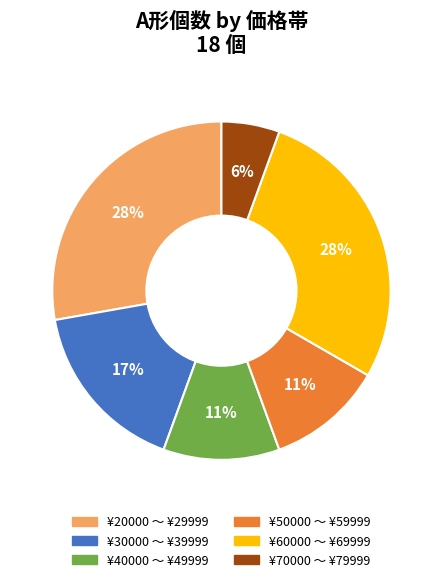

Is it true that ¥70000 〜 ¥79999 is 6% of the pie?

True